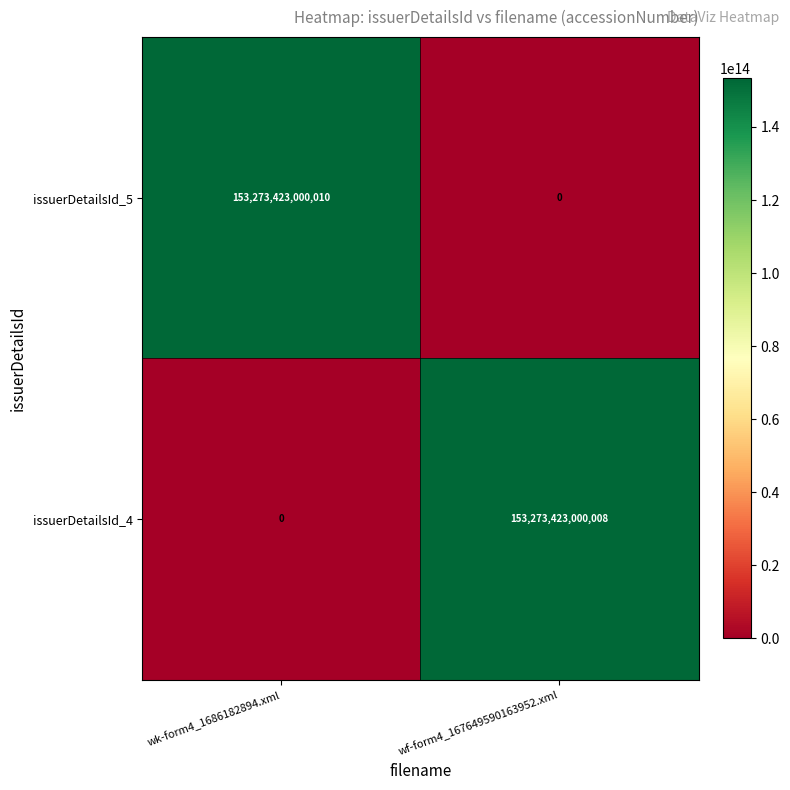

Between wk-form4_1686182894.xml and wf-form4_167649590163952.xml, which series saw the biggest shift?

issuerDetailsId_5